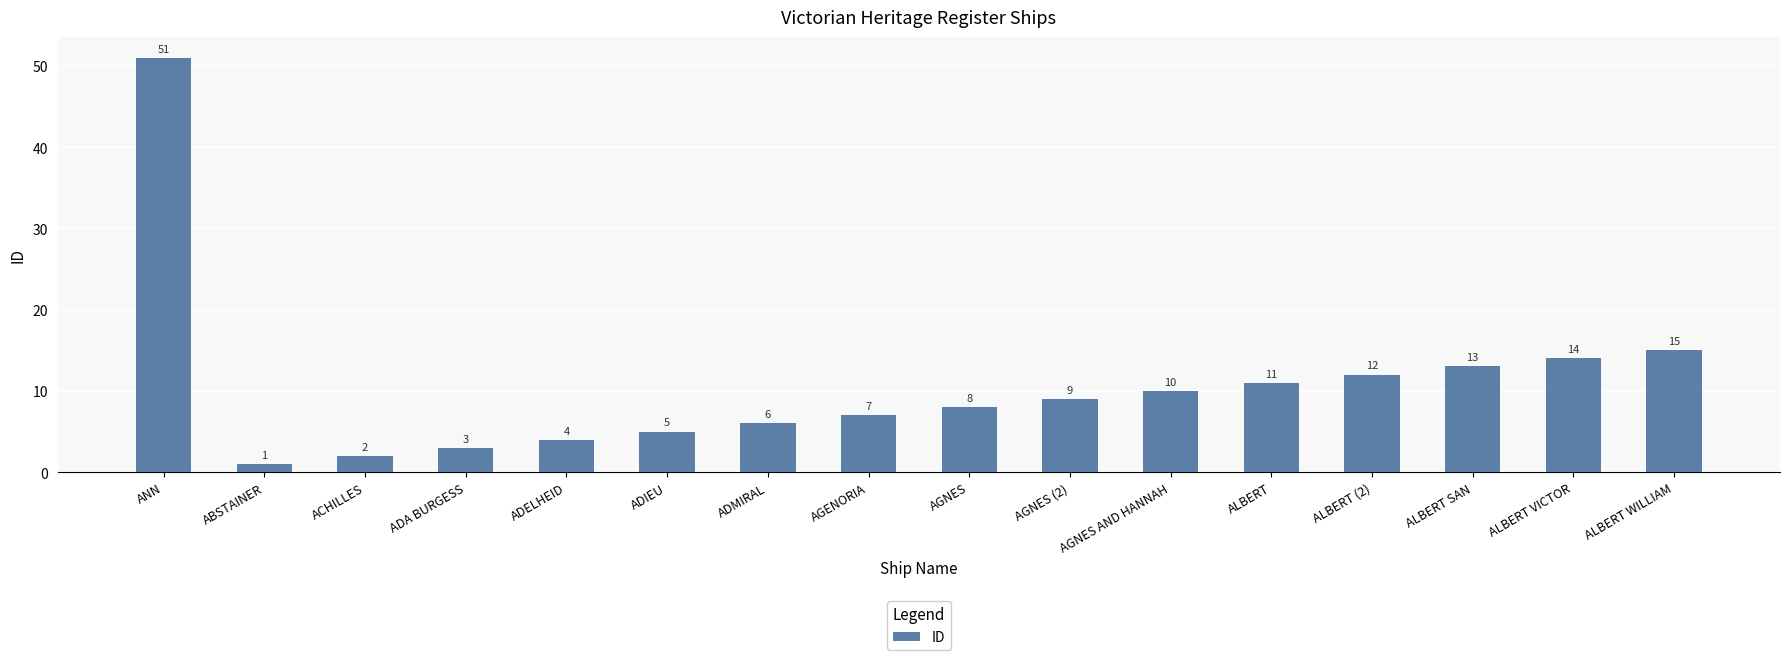

Where does the data first go above 9?

ANN